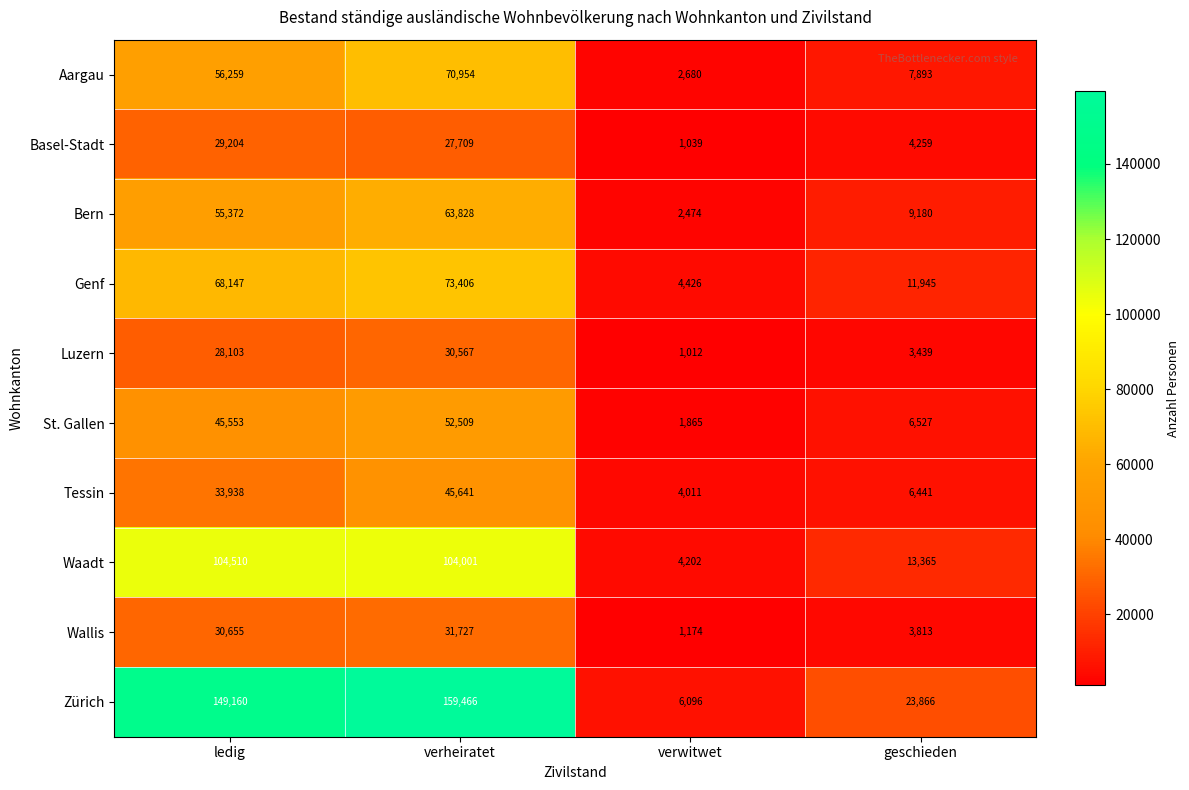

List the labels in order of Zürich value, largest first.

verheiratet, ledig, geschieden, verwitwet